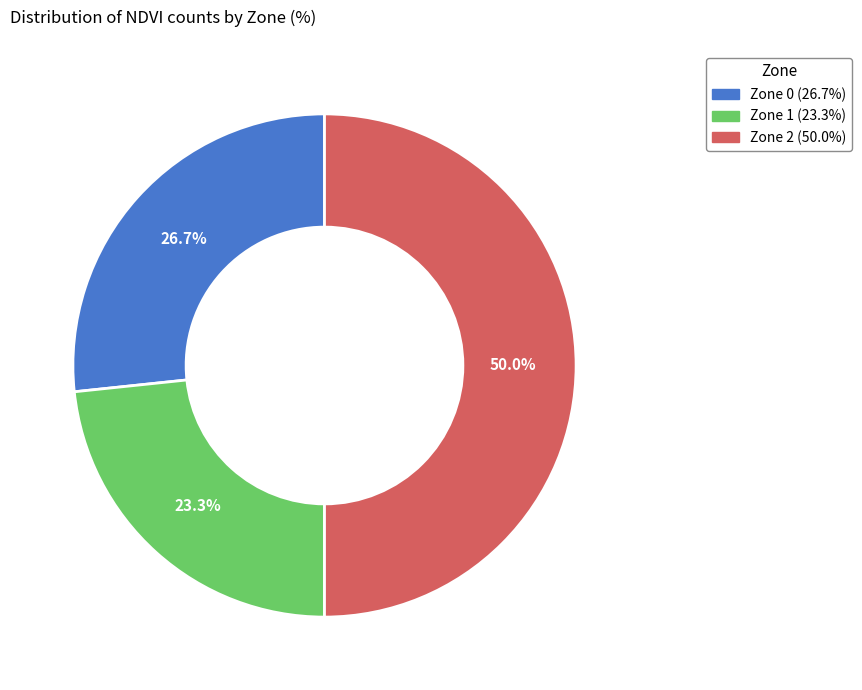

To the nearest percent, what is the difference between the largest and smallest slice percentages?

27%